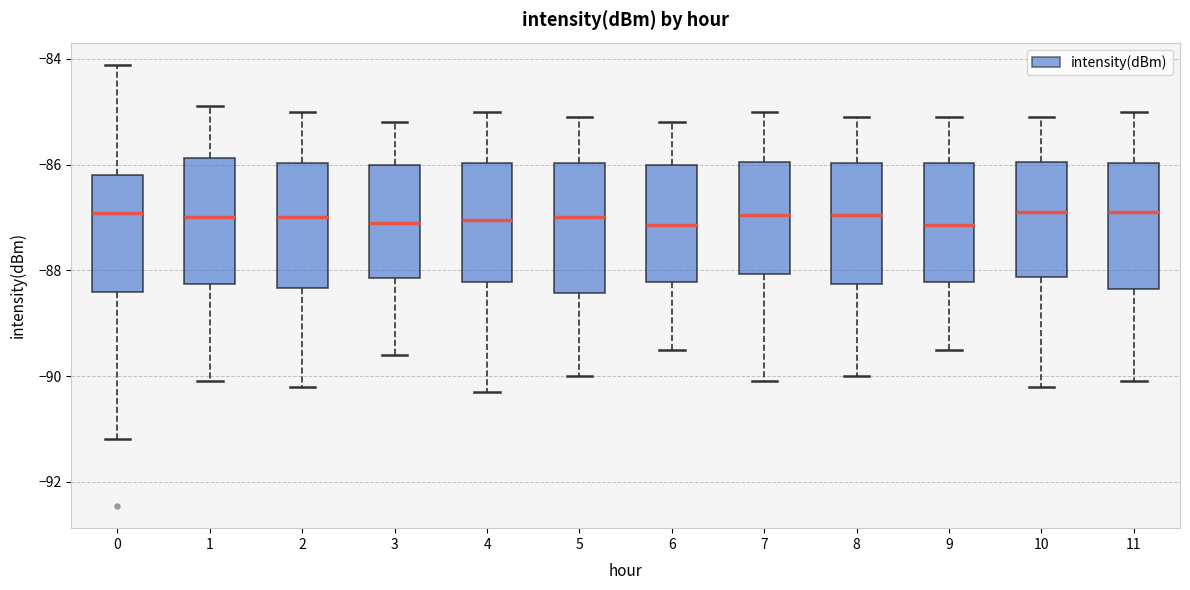

Reading left to right, transcribe this box plot: for each box, give where its median line is, the range the box spans, and where its two whiskers end, as read against the y-axis. The values are not printed on the chart, so give them approximately, as read against the axis.

0: median -87.0, box -88.4 to -86.2, whiskers -91.2 to -84.2
1: median -87.0, box -88.2 to -85.8, whiskers -90.0 to -84.8
2: median -87.0, box -88.4 to -86.0, whiskers -90.2 to -85.0
3: median -87.0, box -88.2 to -86.0, whiskers -89.6 to -85.2
4: median -87.0, box -88.2 to -86.0, whiskers -90.2 to -85.0
5: median -87.0, box -88.4 to -86.0, whiskers -90.0 to -85.0
6: median -87.2, box -88.2 to -86.0, whiskers -89.4 to -85.2
7: median -87.0, box -88.0 to -86.0, whiskers -90.0 to -85.0
8: median -87.0, box -88.2 to -86.0, whiskers -90.0 to -85.0
9: median -87.2, box -88.2 to -86.0, whiskers -89.4 to -85.0
10: median -86.8, box -88.2 to -86.0, whiskers -90.2 to -85.0
11: median -86.8, box -88.4 to -86.0, whiskers -90.0 to -85.0